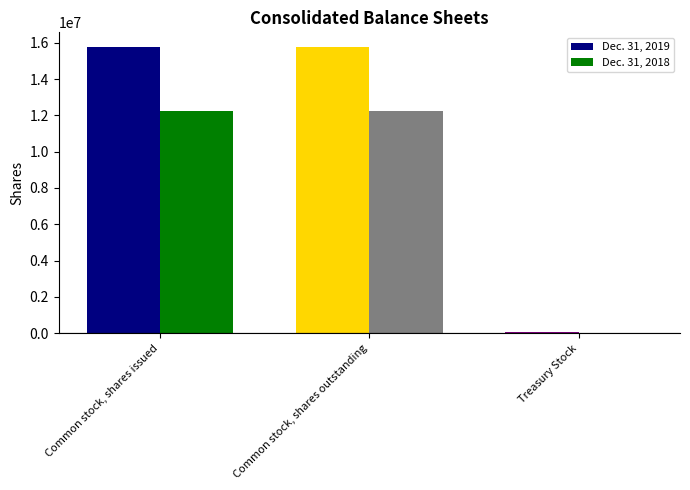

How many categories are shown in the chart?

3